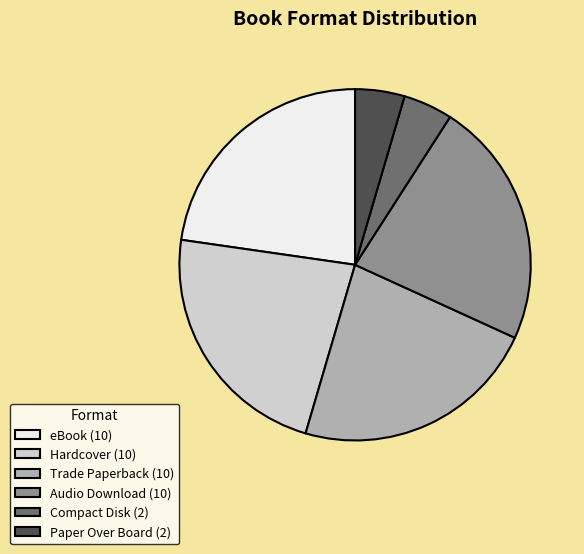

The Trade Paperback slice represents 30% of the pie. True or false?

False